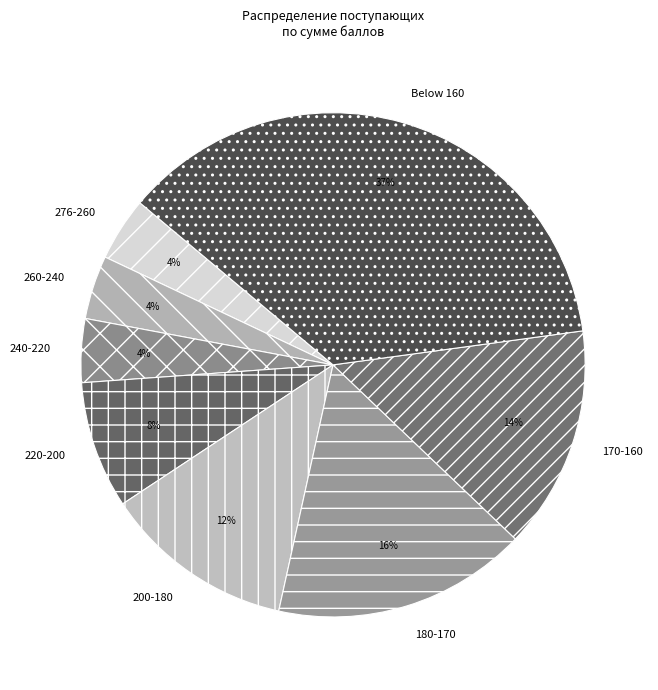

What is the ratio of the value at 170-160 to the value at 200-180?

1.2